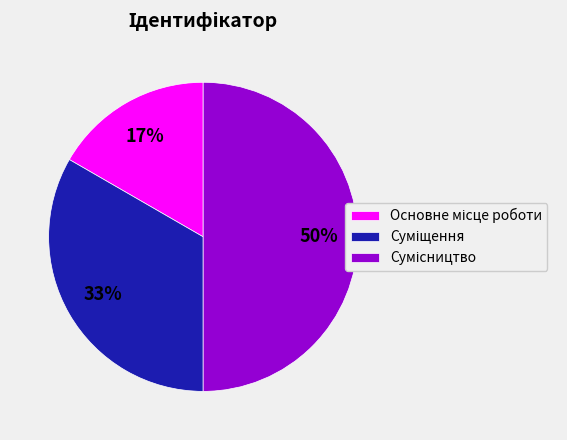

To the nearest percent, what is the difference between the largest and smallest slice percentages?

33%